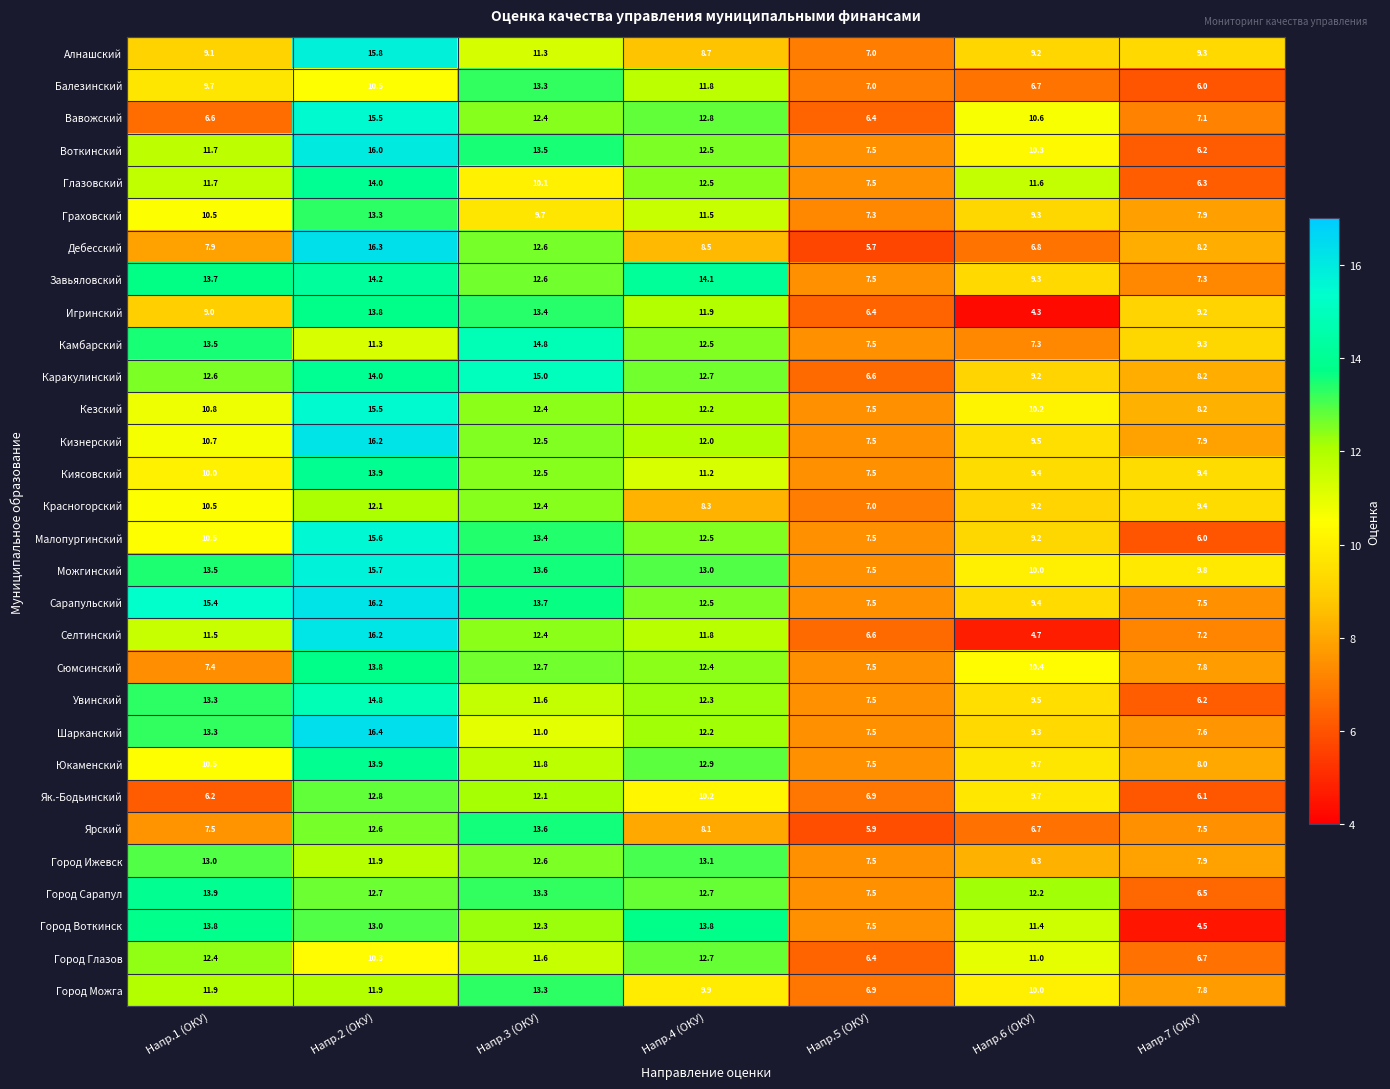

Which series has the largest total across all categories?

Можгинский